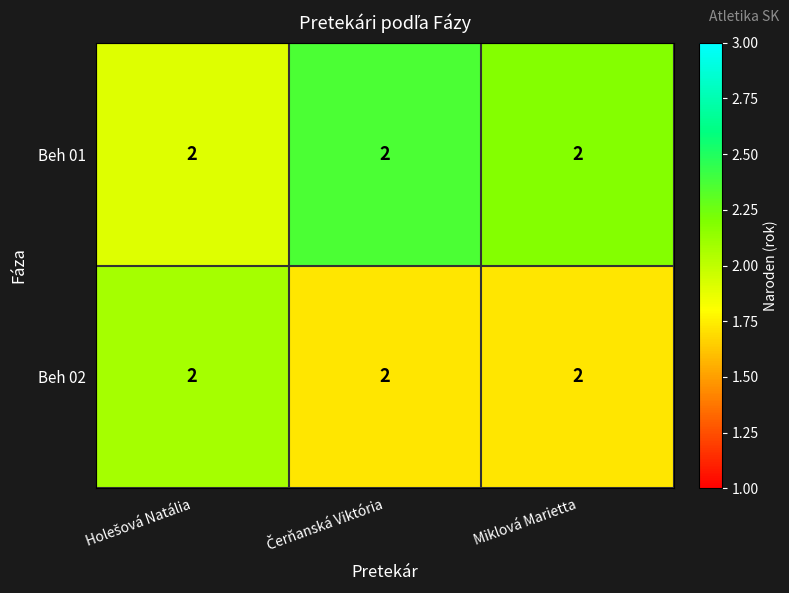

What is the smallest value displayed?

1.7